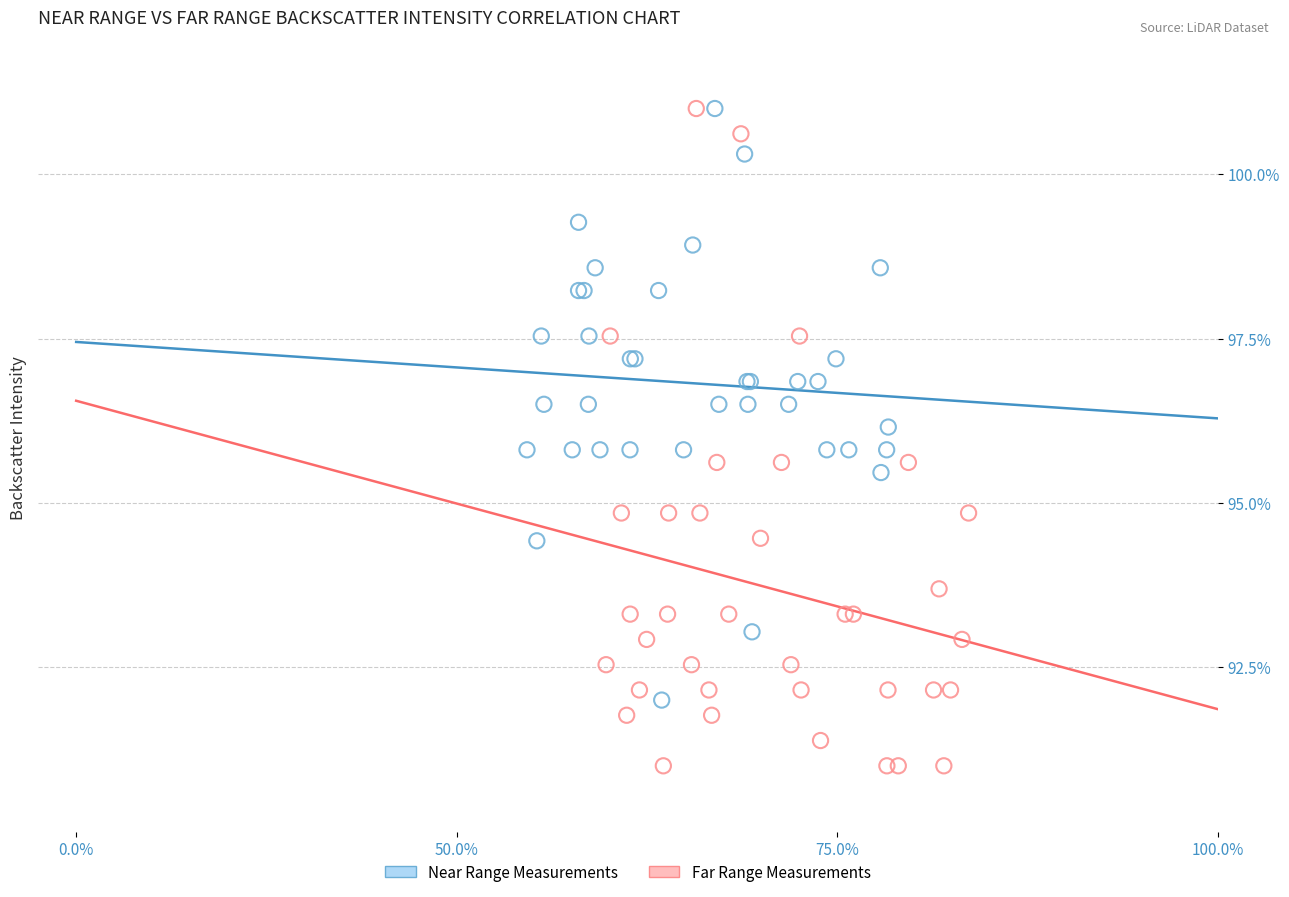

Which series has the widest spread of Y values?

Far Range Measurements